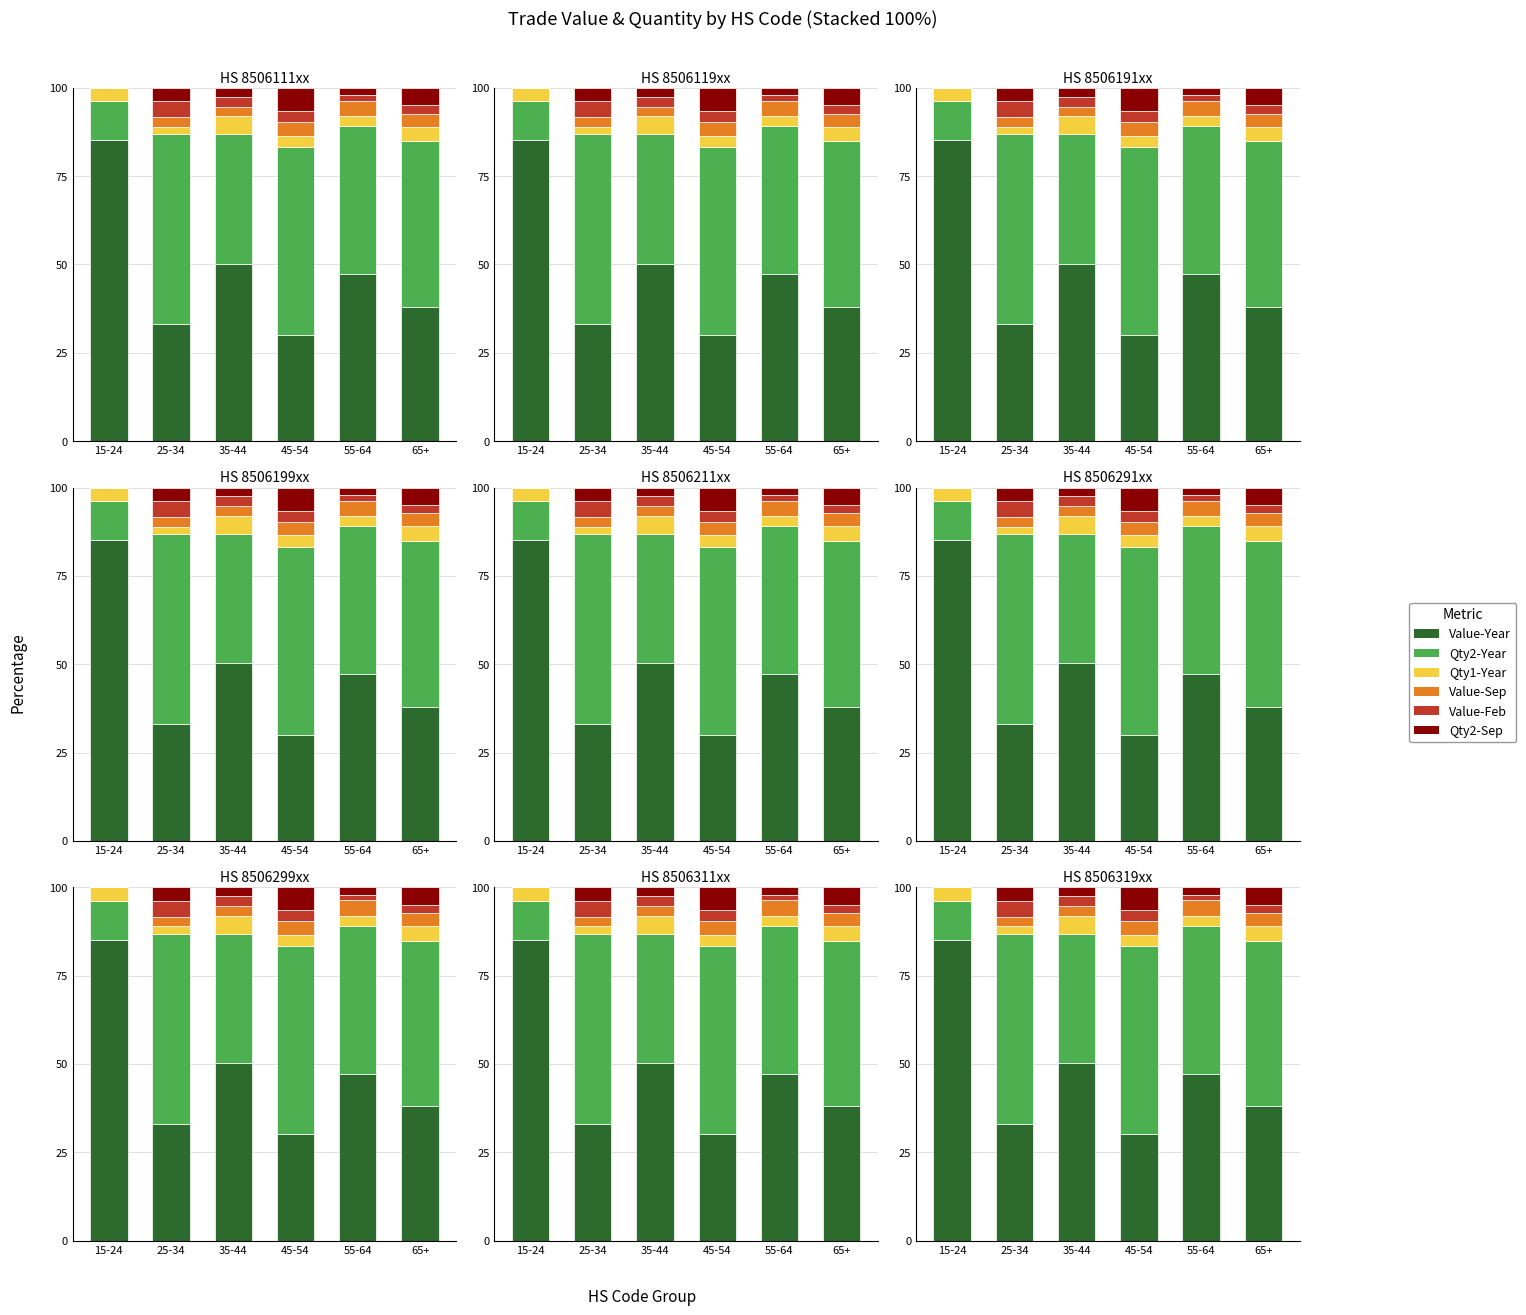

Between 25-34 and 55-64, which series saw the biggest shift?

Value-Year